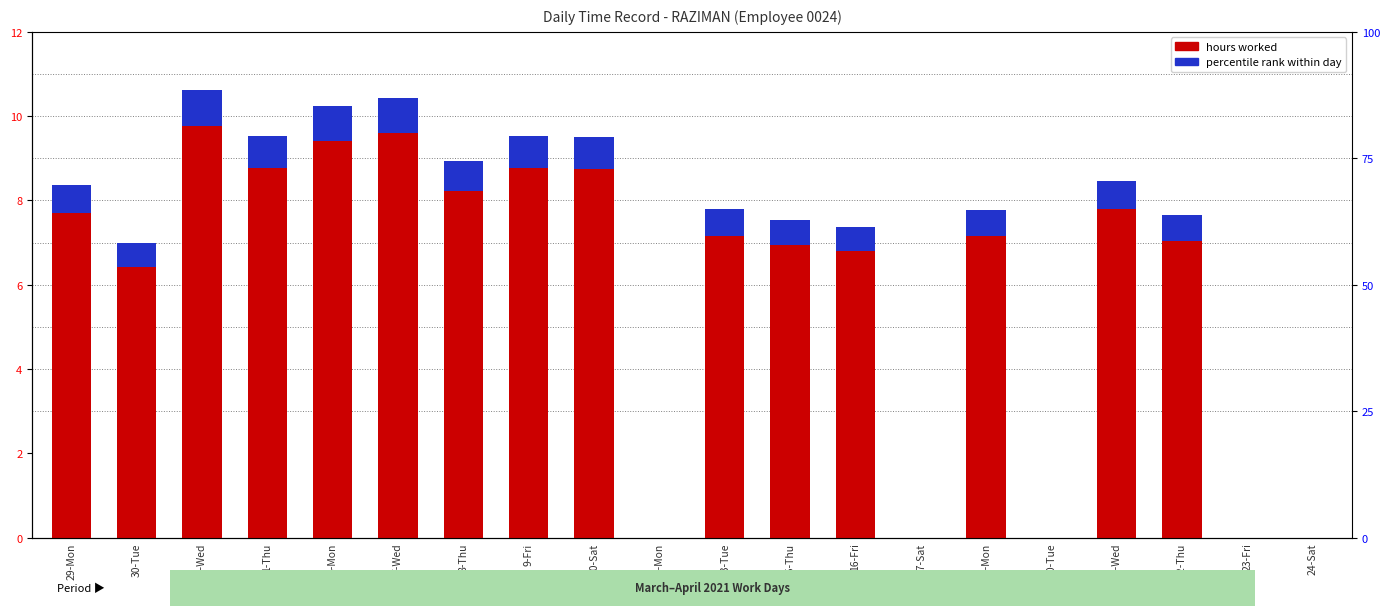

Which series has the largest range (max minus min)?

hours worked